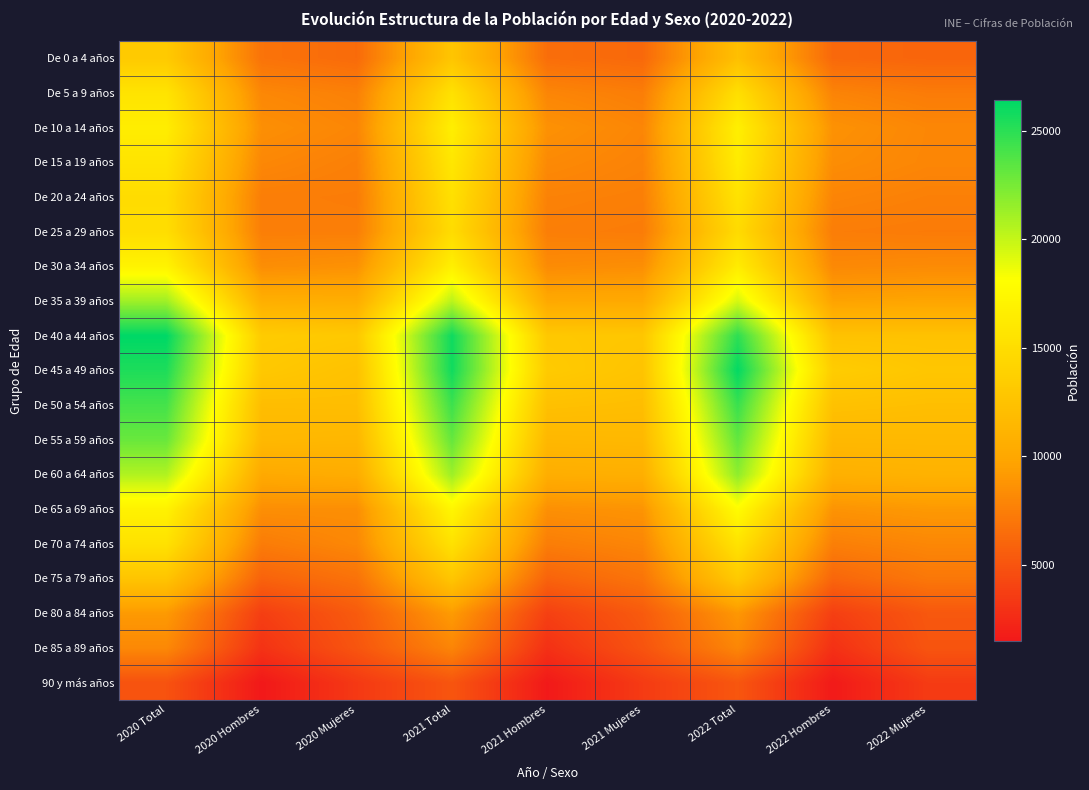

Rank the series at 2021 Mujeres from lowest to highest value.

90 y más años, De 85 a 89 años, De 80 a 84 años, De 0 a 4 años, De 75 a 79 años, De 25 a 29 años, De 5 a 9 años, De 20 a 24 años, De 15 a 19 años, De 10 a 14 años, De 70 a 74 años, De 30 a 34 años, De 65 a 69 años, De 35 a 39 años, De 60 a 64 años, De 55 a 59 años, De 50 a 54 años, De 45 a 49 años, De 40 a 44 años